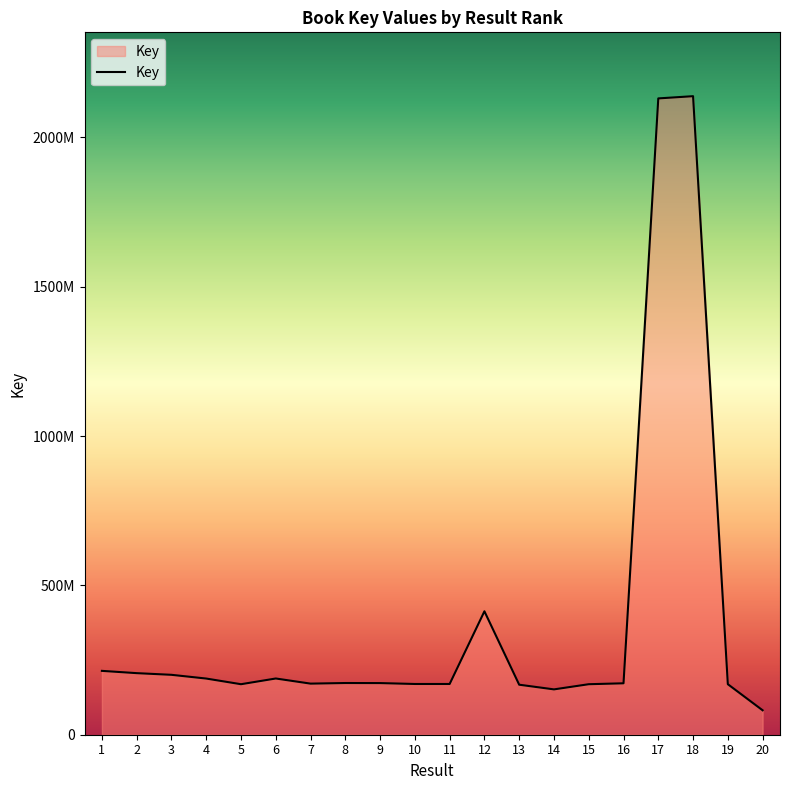

The value at 1 is 213777363. True or false?

True